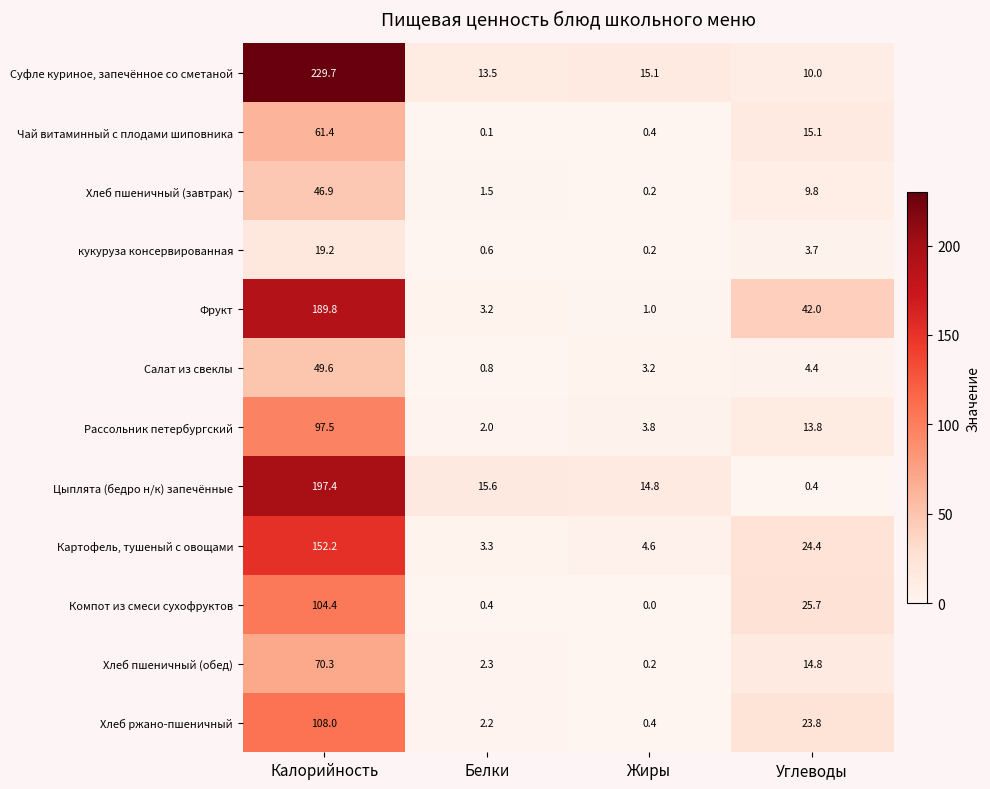

The Хлеб ржано-пшеничный series shows 23.8 at Углеводы. True or false?

True